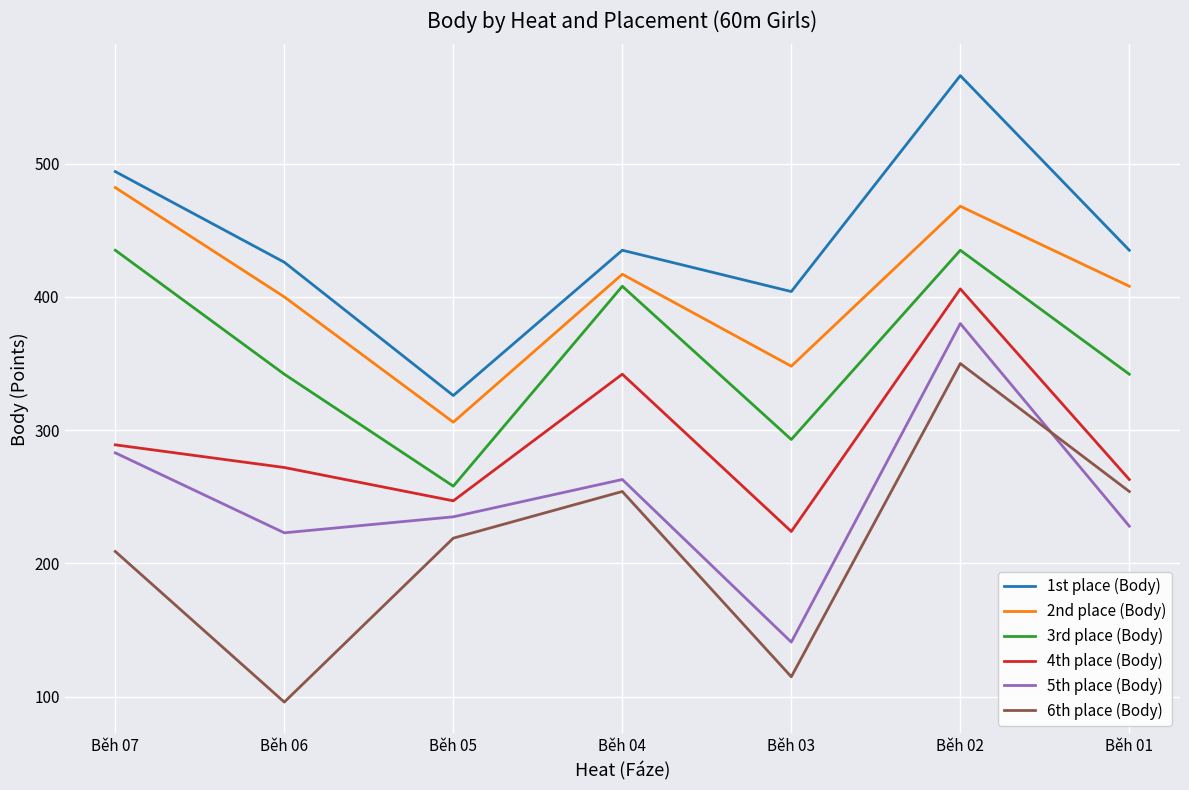

At how many categories does at least one series exceed 189?

7